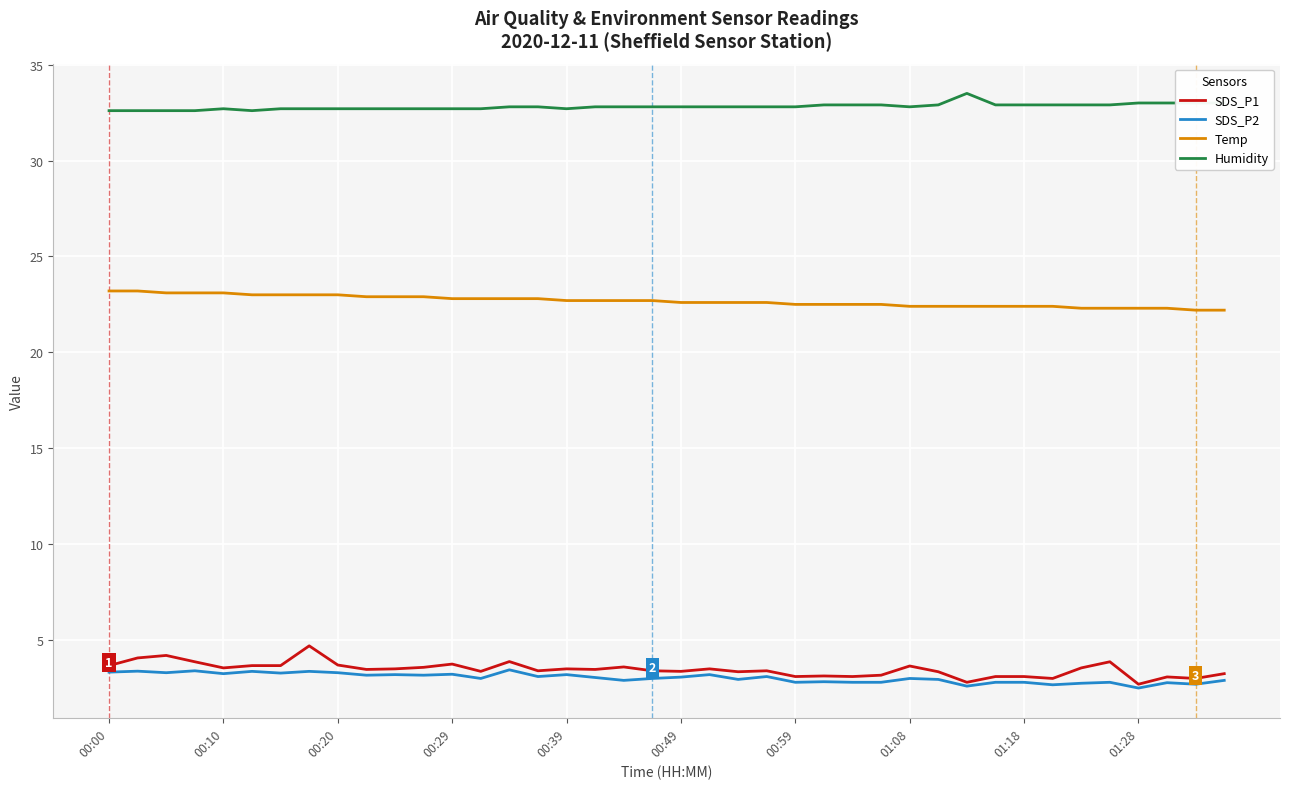

What is the sum of all Temp values?

906.8